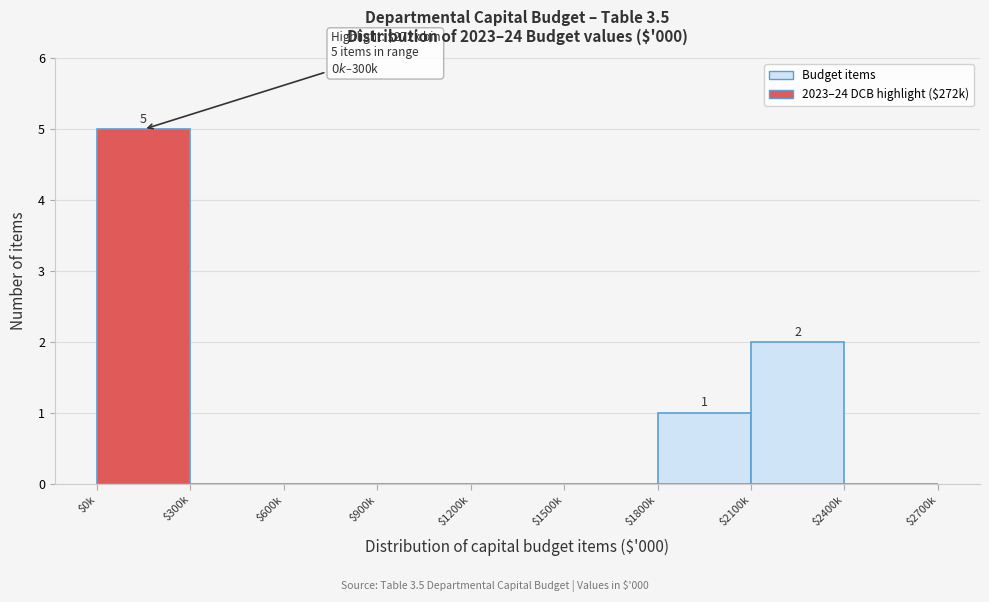

The chart shows a value of -2 at $900k. True or false?

False